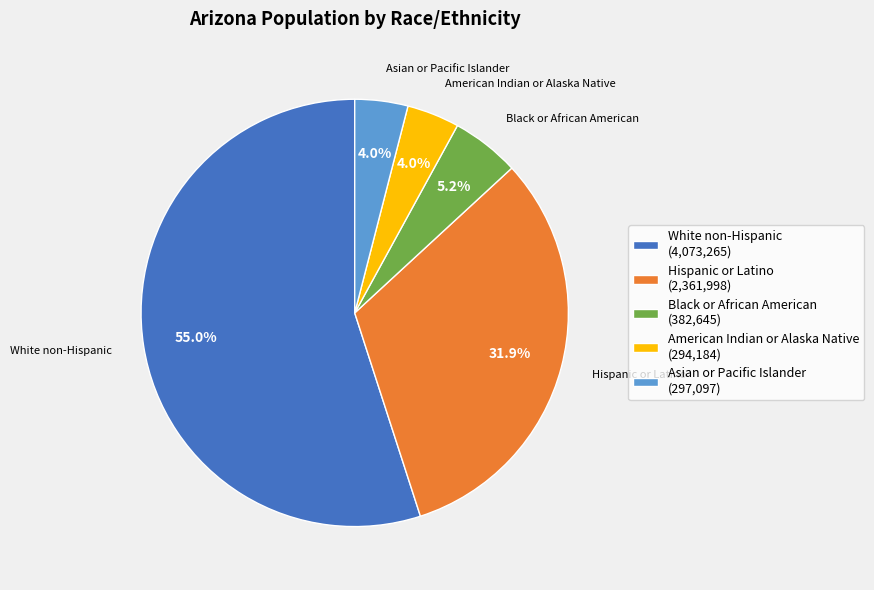

What is the largest slice in the pie chart?

White non-Hispanic (4,073,265)